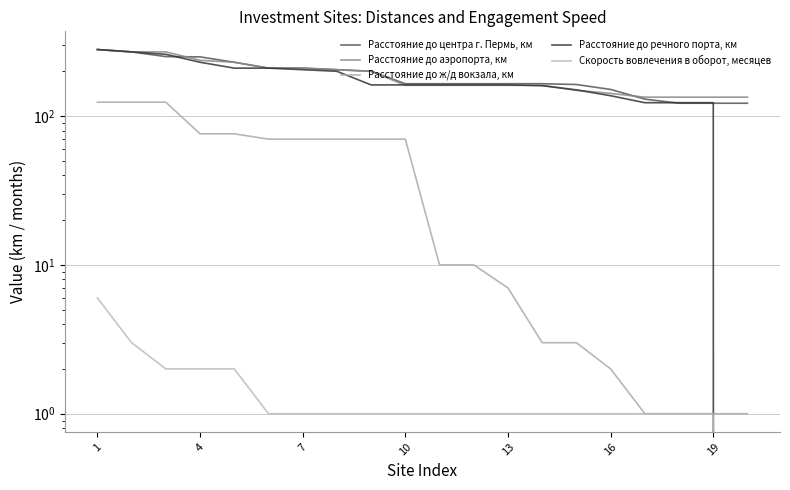

What is the total value across all series at 7?

907